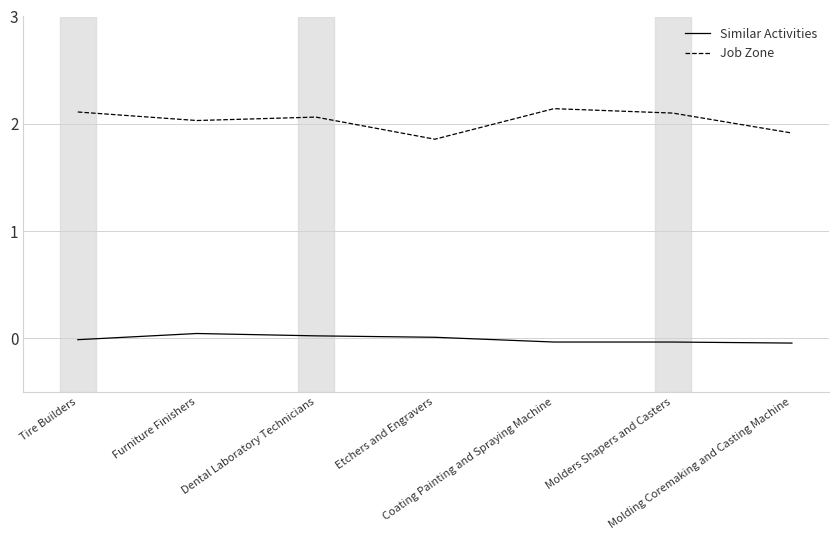

What is the difference between the maximum and minimum values in the Job Zone series?

0.3